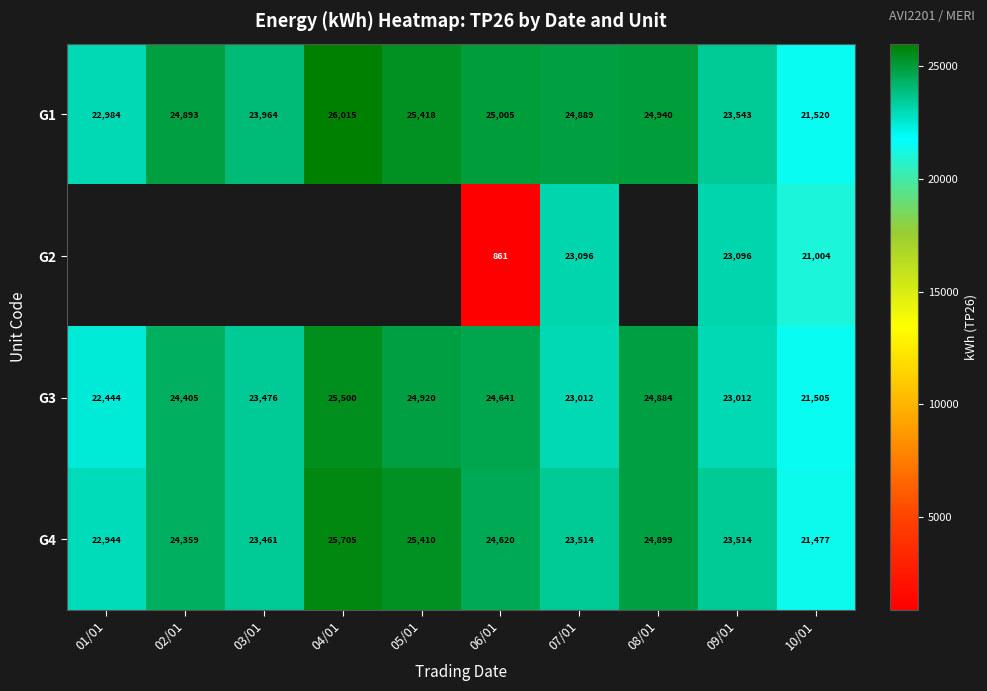

Is it true that G2 equals 569 at 06/01?

False